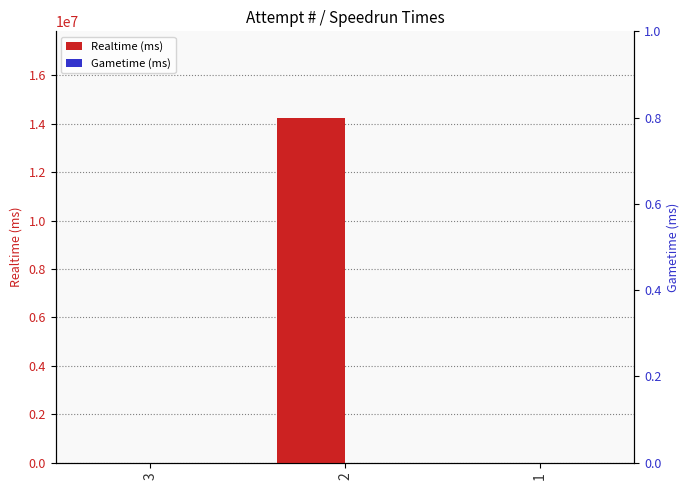

The value of Gametime (ms) at 2 is 0. True or false?

True